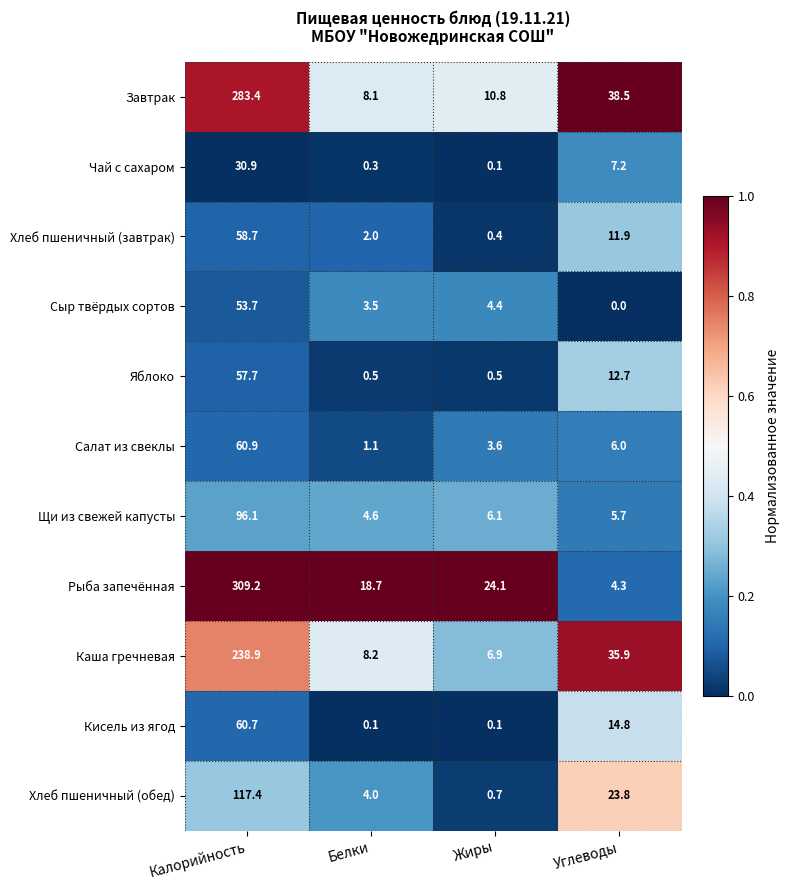

Is it true that Щи из свежей капусты equals 4.6 at Белки?

True